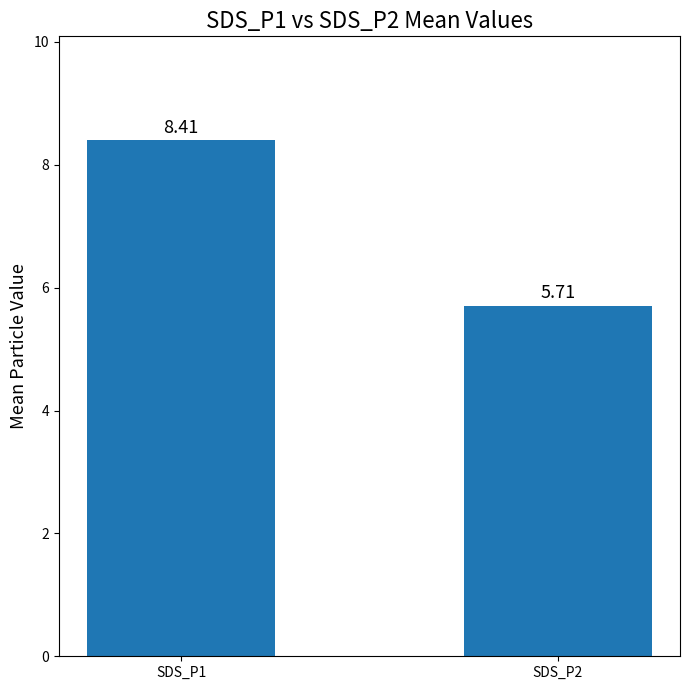

The chart shows a value of 4.6 at SDS_P1. True or false?

False